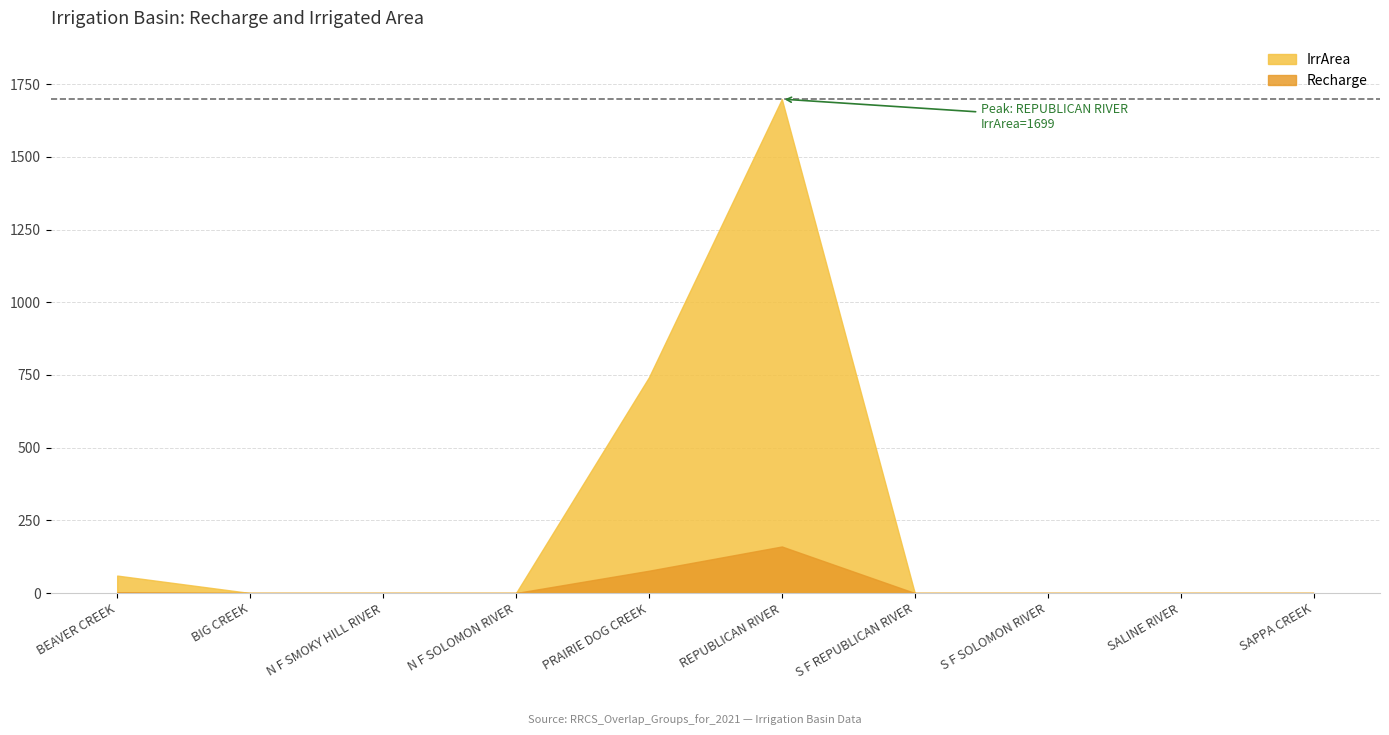

What is the difference between the maximum and second lowest values in the Recharge series?

160.1